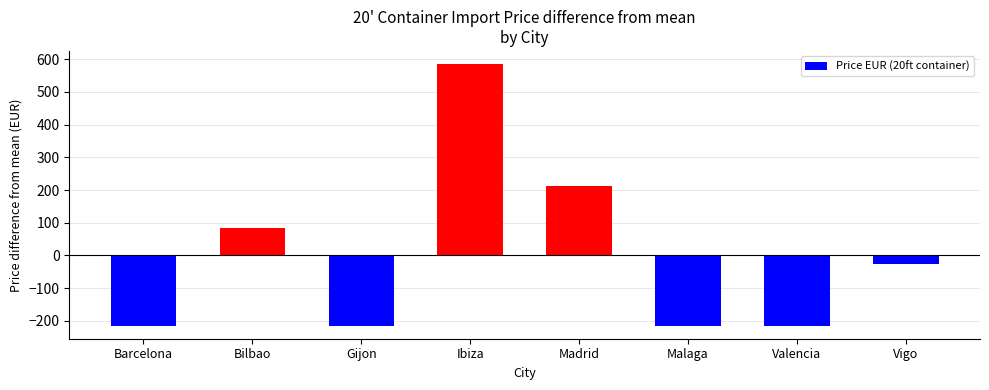

What is the label of the 7th bar from the left?

Valencia